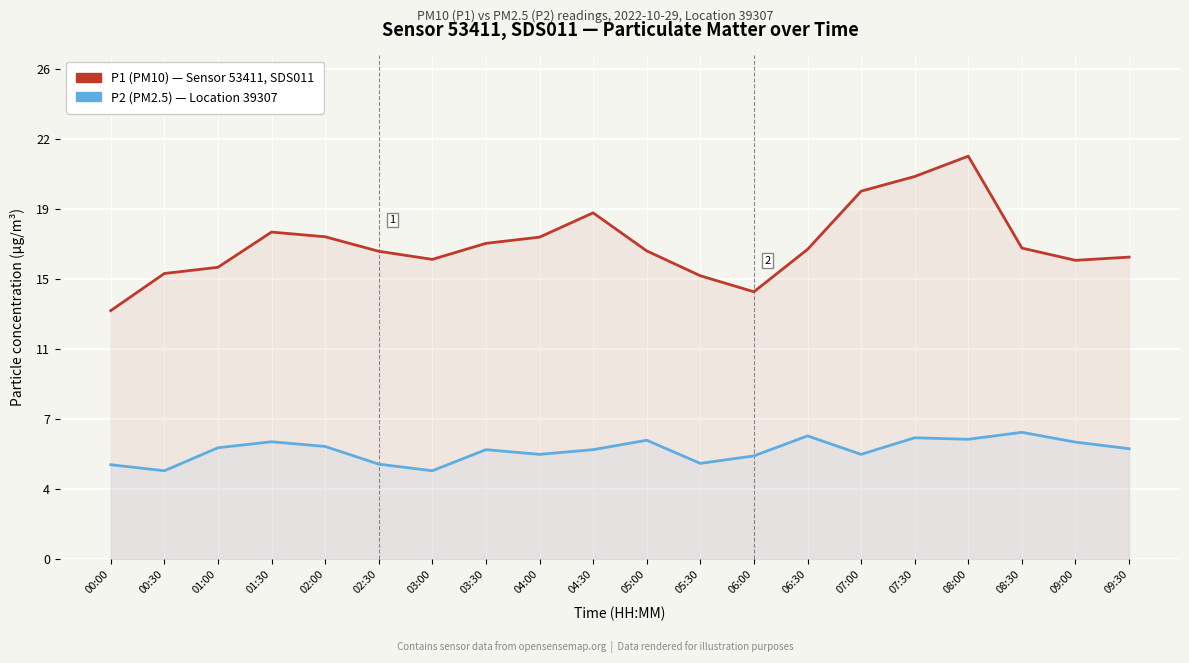

True or false: P1 (PM10) — Sensor 53411, SDS011 and P2 (PM2.5) — HPI average, Location 39307 cross at least once.

False